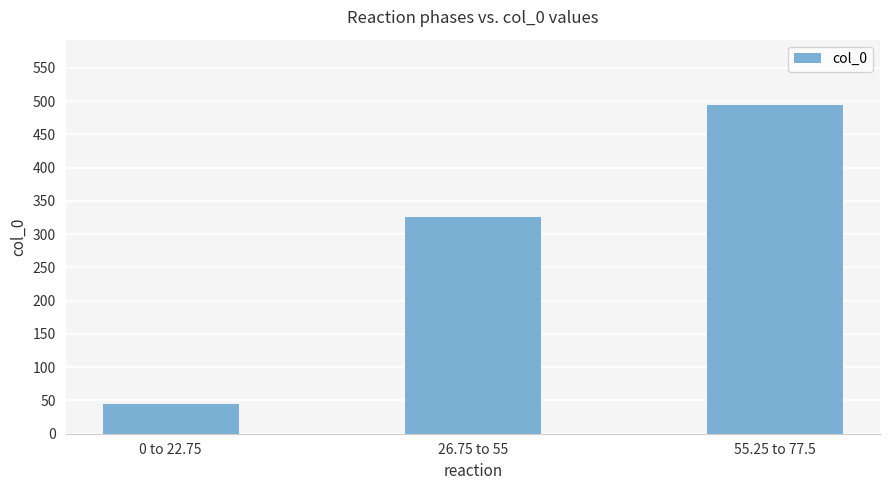

List the labels in order of value, largest first.

55.25 to 77.5, 26.75 to 55, 0 to 22.75